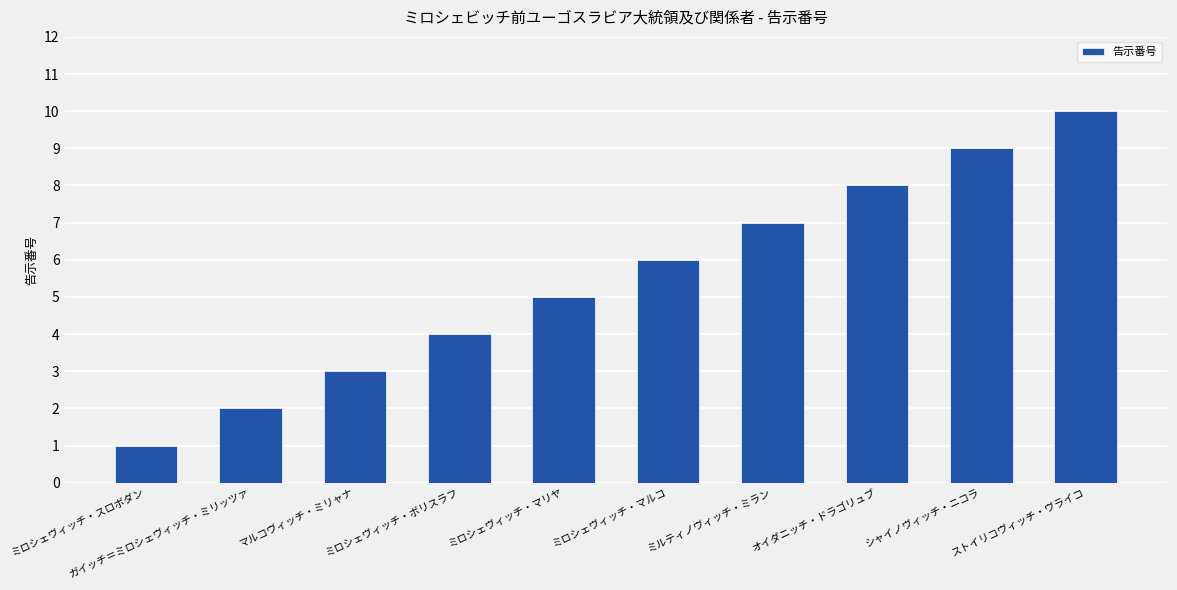

Reading left to right, transcribe all the data shown in this chart.

ミロシェヴィッチ・スロボダン=1	ガイッチ＝ミロシェヴィッチ・ミリッツァ=2	マルコヴィッチ・ミリャナ=3	ミロシェヴィッチ・ボリスラフ=4	ミロシェヴィッチ・マリヤ=5	ミロシェヴィッチ・マルコ=6	ミルティノヴィッチ・ミラン=7	オイダニッチ・ドラゴリュブ=8	シャイノヴィッチ・ニコラ=9	ストイリコヴィッチ・ヴライコ=10